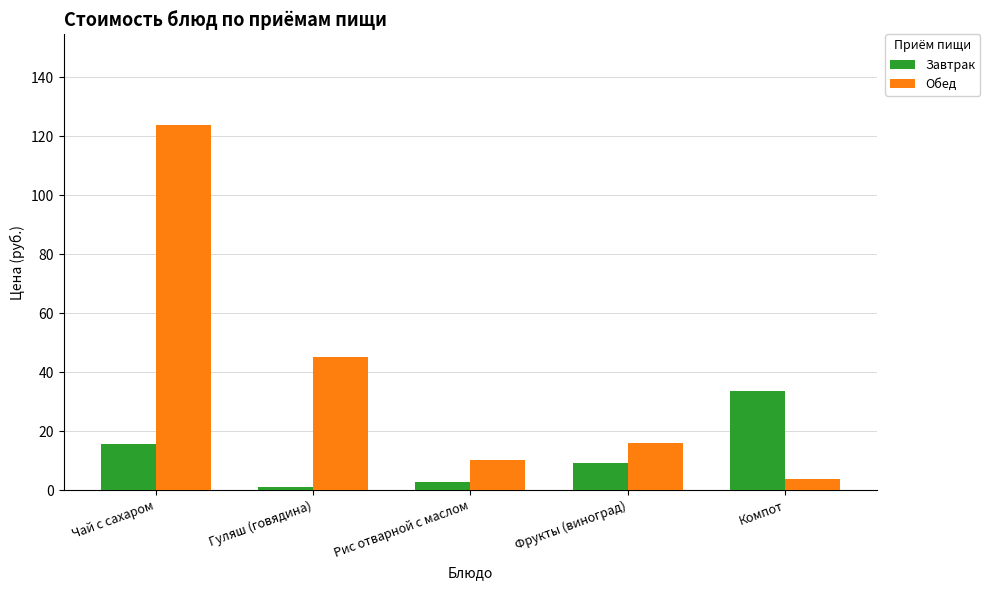

True or false: Завтрак has a value of 2.6 at Рис отварной с маслом.

True